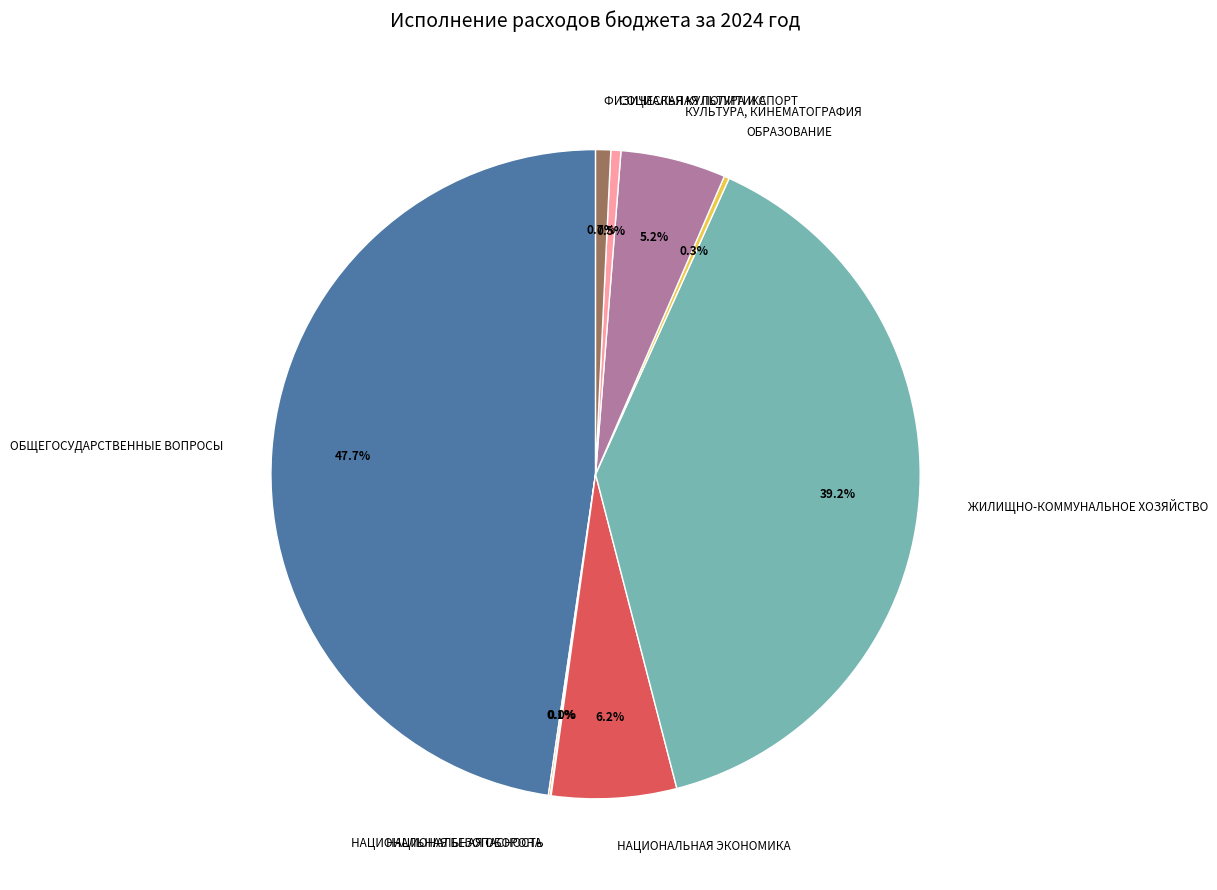

Is КУЛЬТУРА, КИНЕМАТОГРАФИЯ the majority of the pie?

No